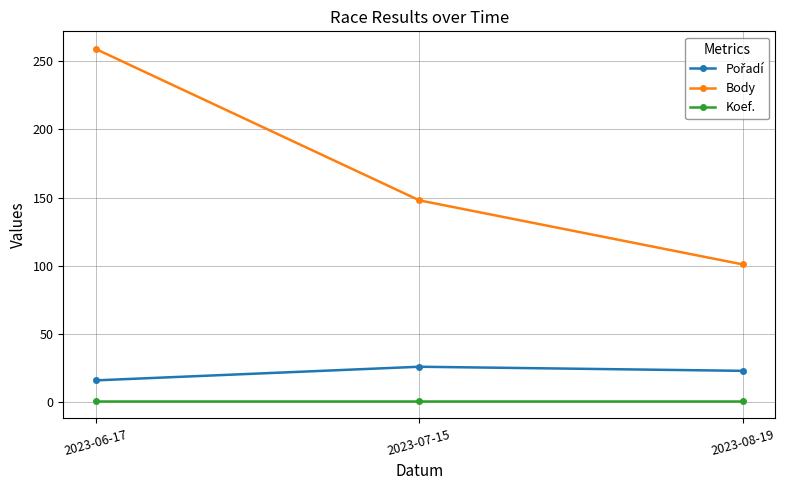

Does the chart display data point markers on the line(s)?

Yes